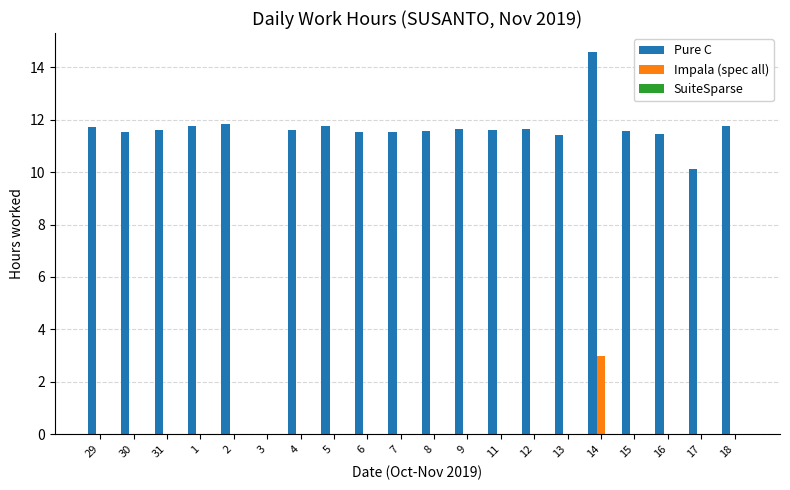

What is the sum of all Pure C values?

222.2